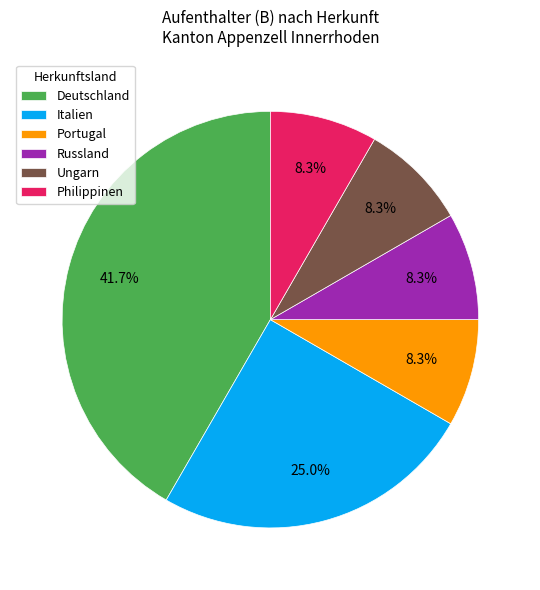

What percentage is the Philippinen slice, to the nearest percent?

8%